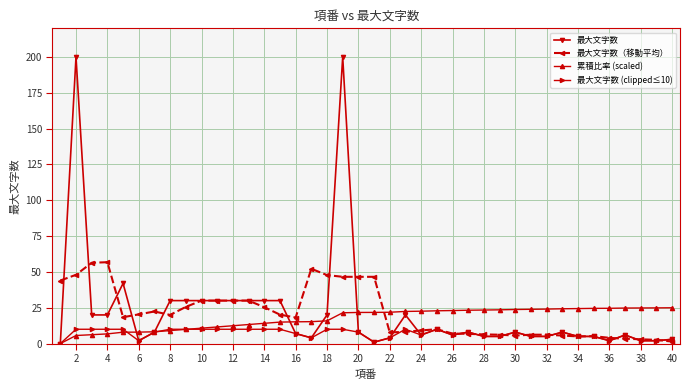

What is the difference between the maximum and second lowest values in the 累積比率 (scaled) series?

19.4